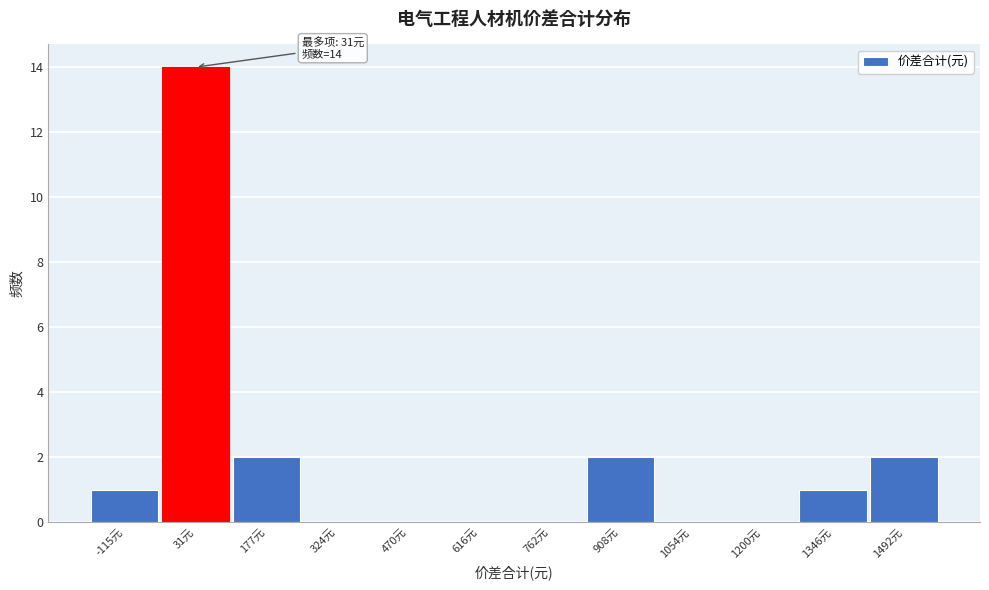

Over which range of the x-axis is the bar tallest?

-40 to 100